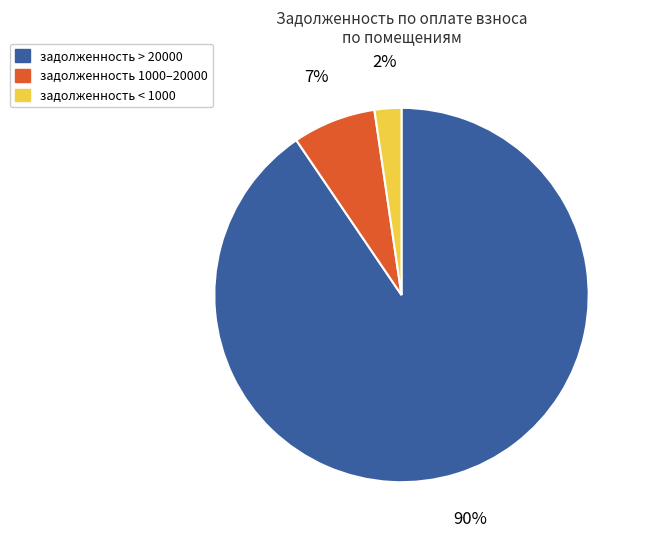

To the nearest percent, what is the average slice percentage?

33%